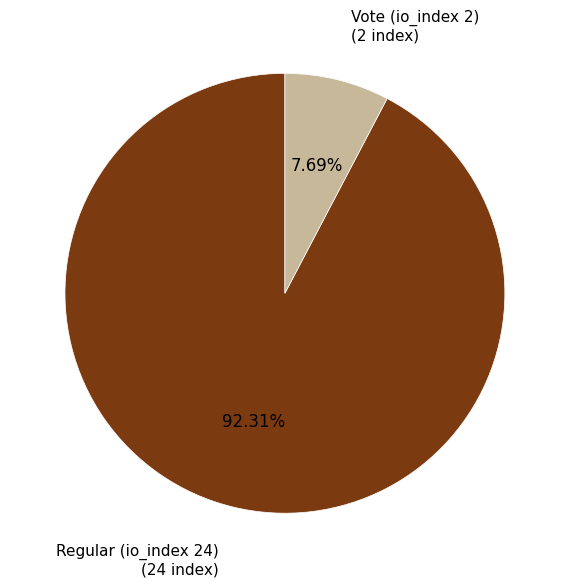

Does Regular (io_index 24) account for over 50% of the chart?

Yes